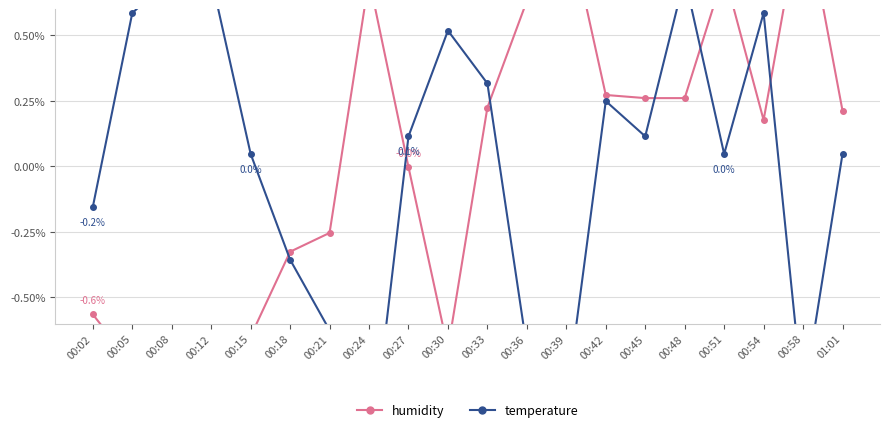

In humidity, how many points are higher than both neighbors (excluding endpoints)?

4